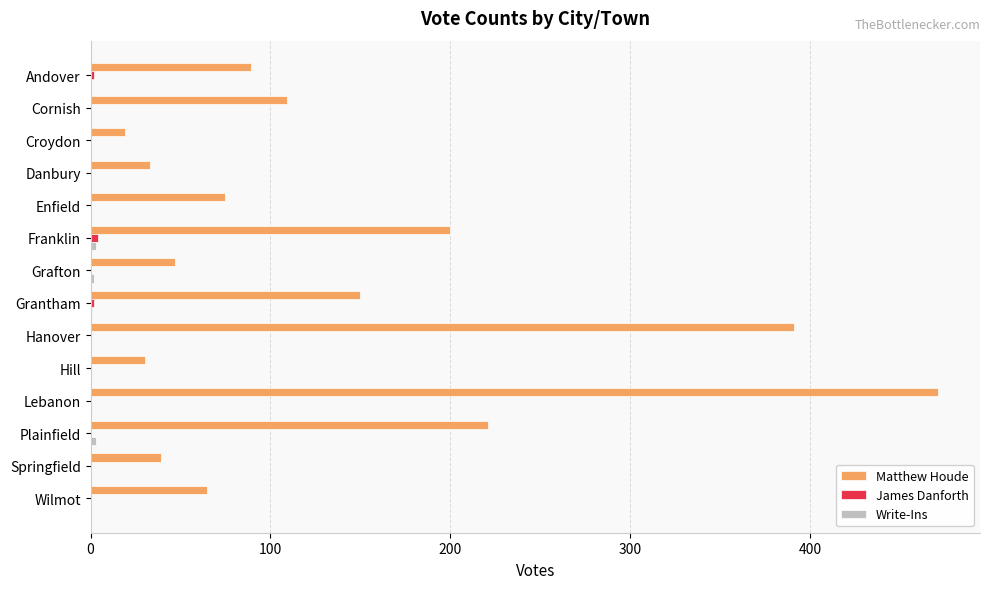

Count the number of data series in this chart.

3